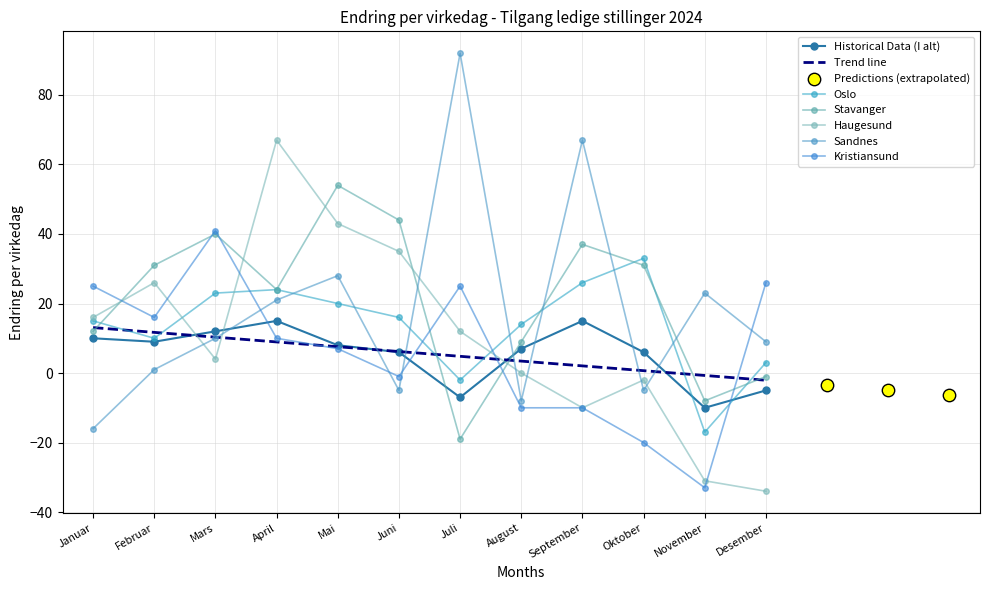

Which series has the largest total across all categories?

Stavanger